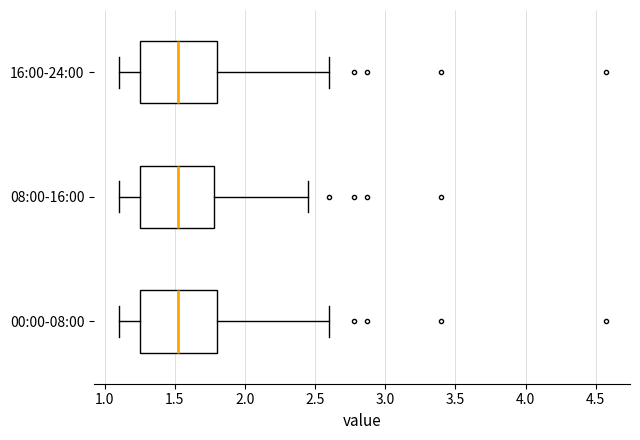

Where does the left whisker of the box for 08:00-16:00 end on the x-axis? The values are not printed on the chart, so give them approximately, as read against the axis.

1.10